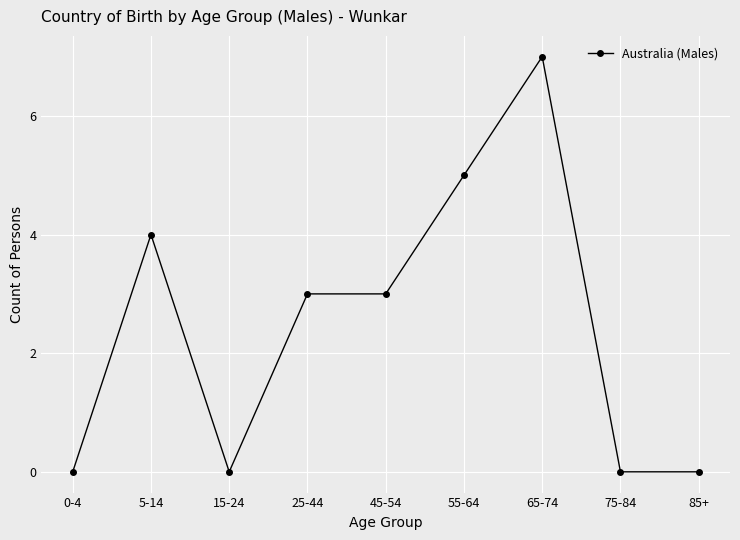

Which label corresponds to the largest value in the chart?

65-74